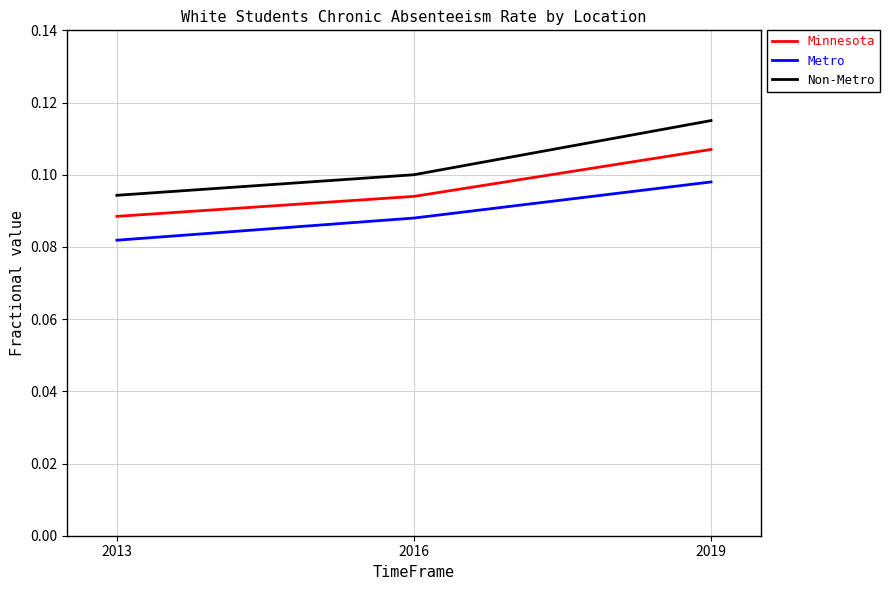

Which series has the largest range (max minus min)?

Non-Metro